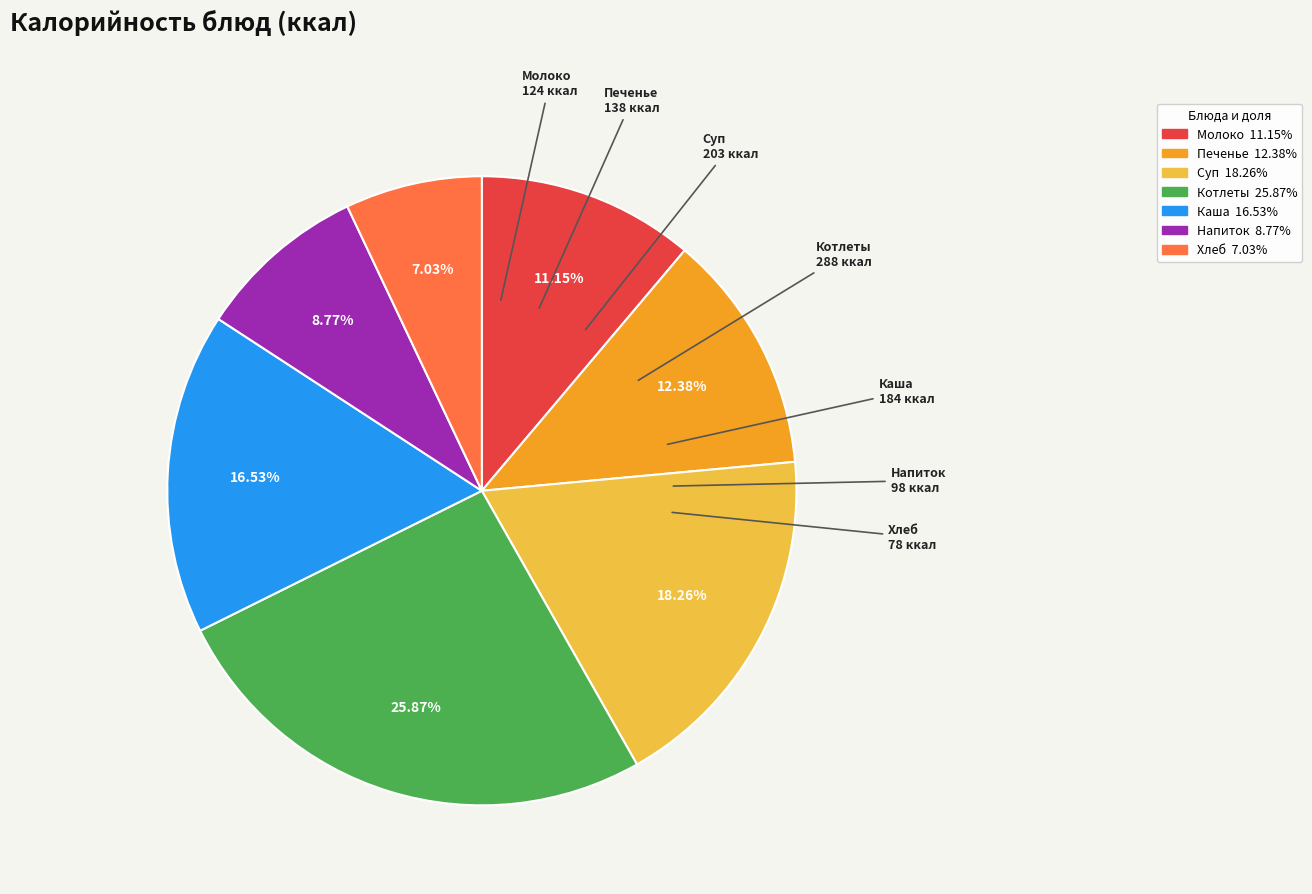

Between Хлеб and Каша, which is larger?

Каша